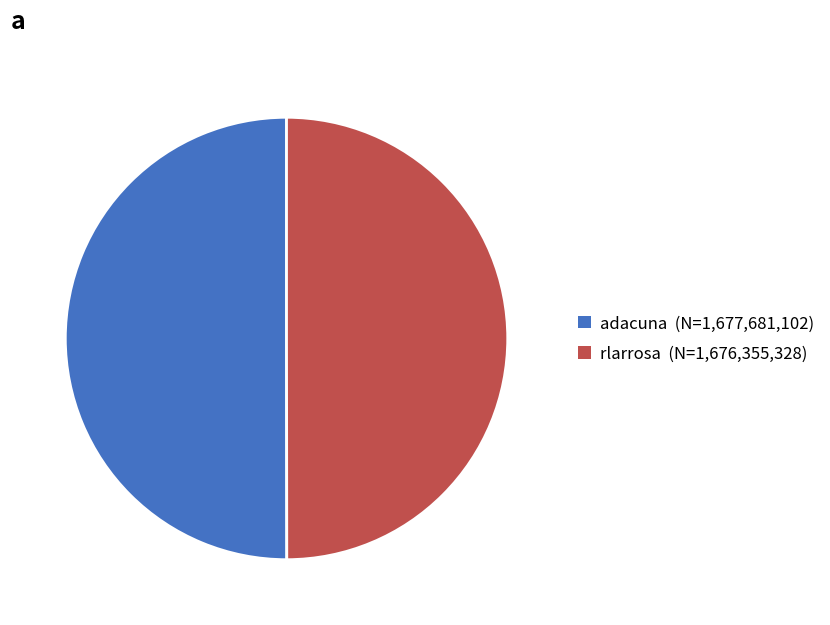

Approximately how many times larger is the value at rlarrosa compared to adacuna?

1.0